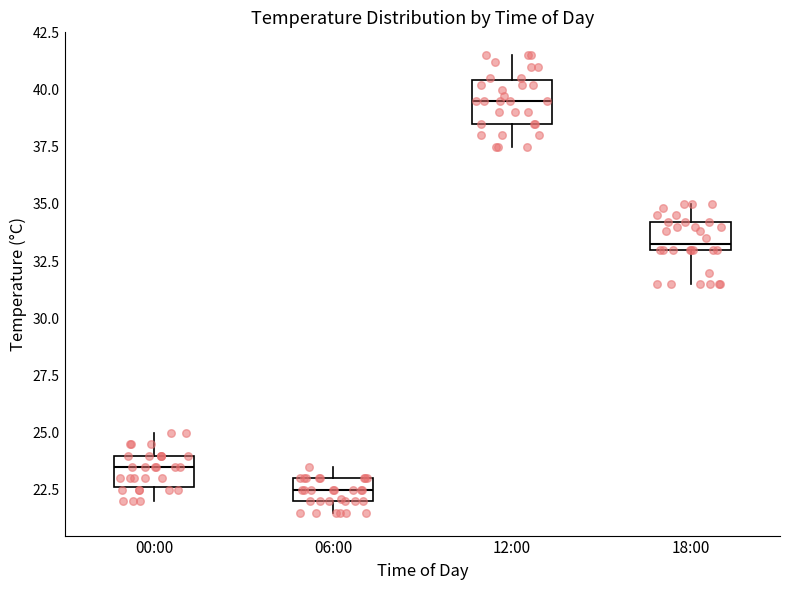

Where is the lower edge of the box for 06:00 on the y-axis? The values are not printed on the chart, so give them approximately, as read against the axis.

22.0